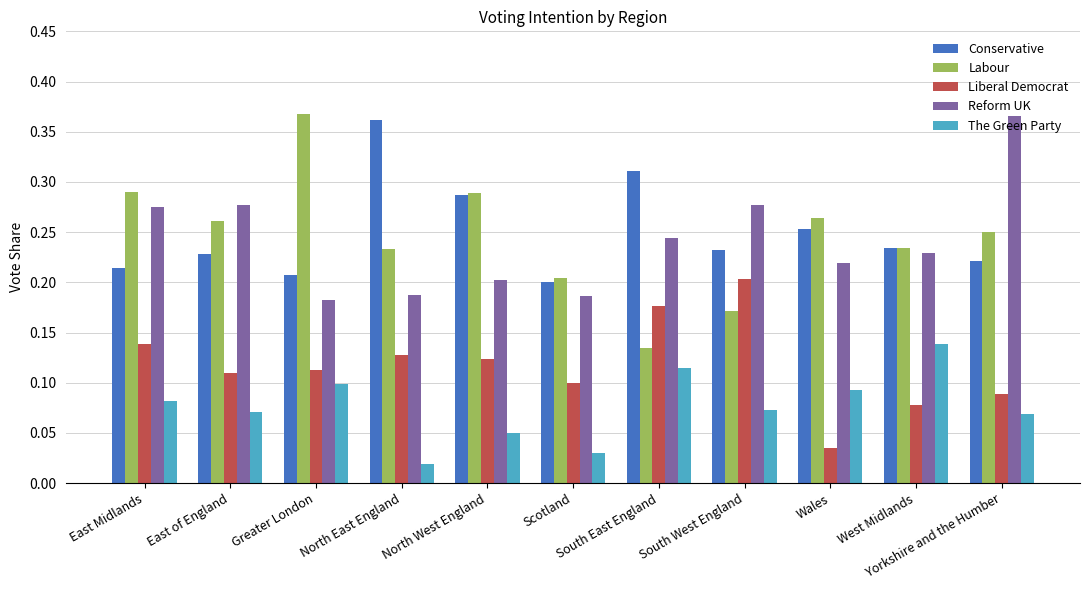

Which series has the largest range (max minus min)?

Labour